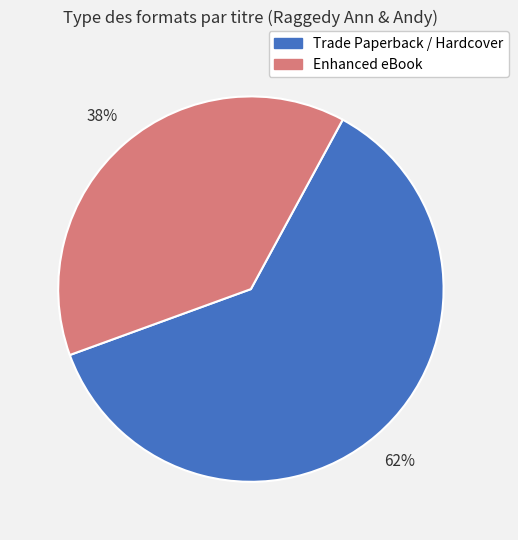

True or false: Enhanced eBook accounts for 47% of the total.

False